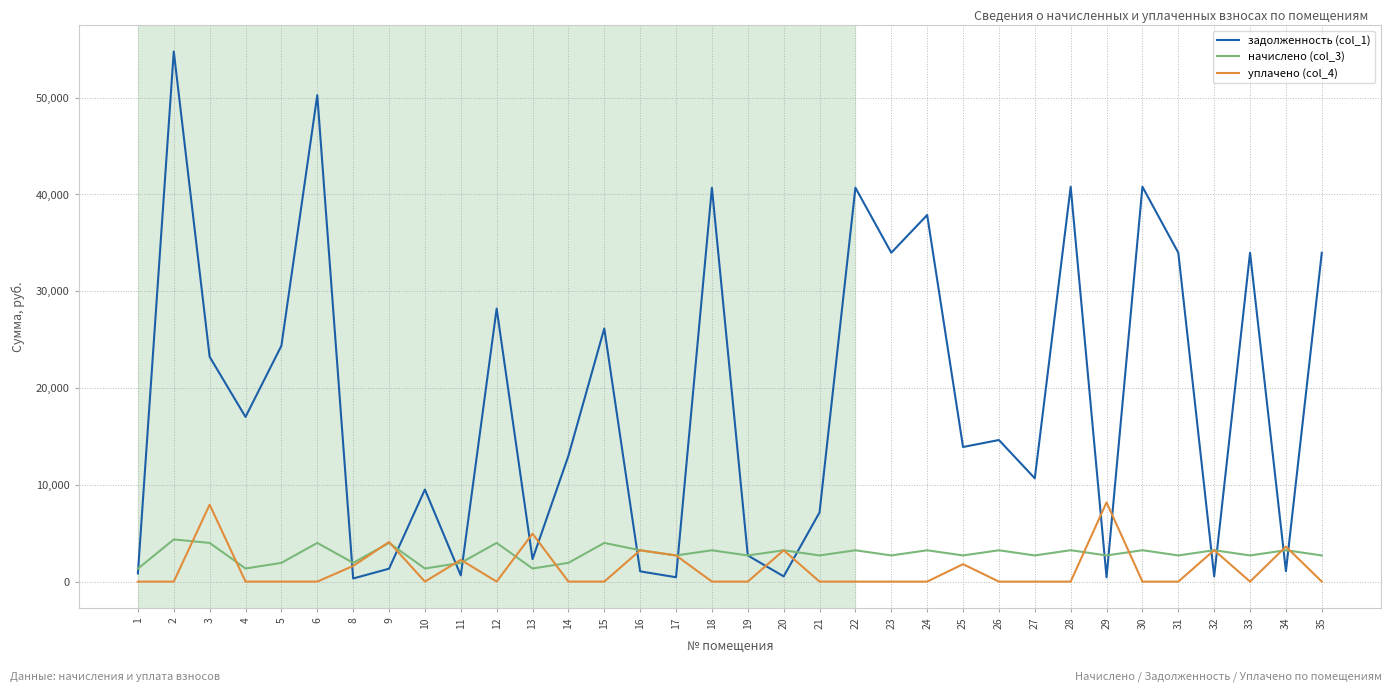

How many lines are shown in the chart?

3